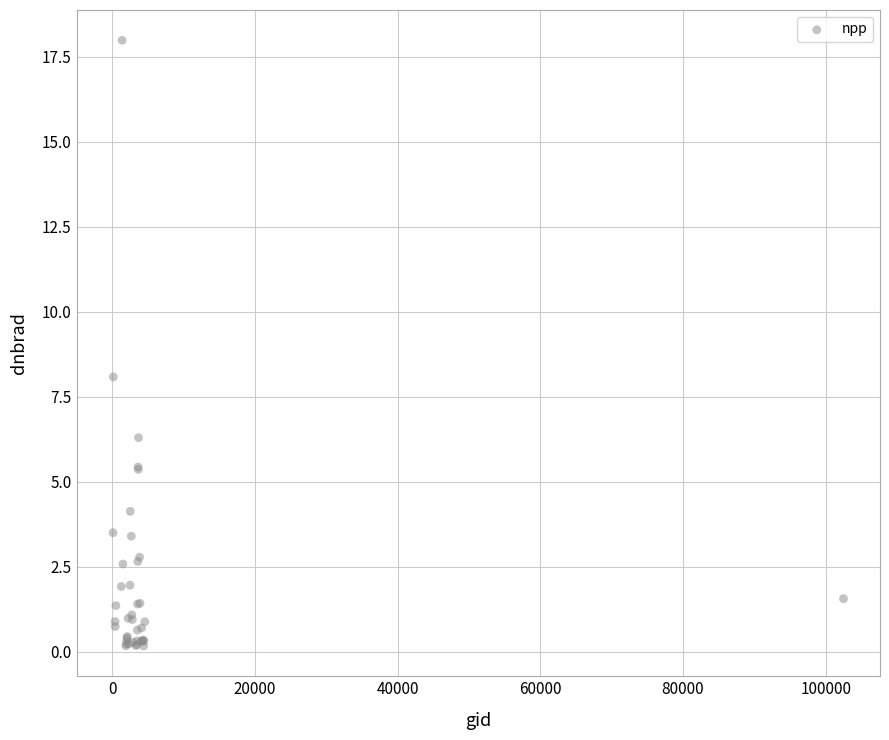

What Y value in the scatter plot is closest to 9?

8.1